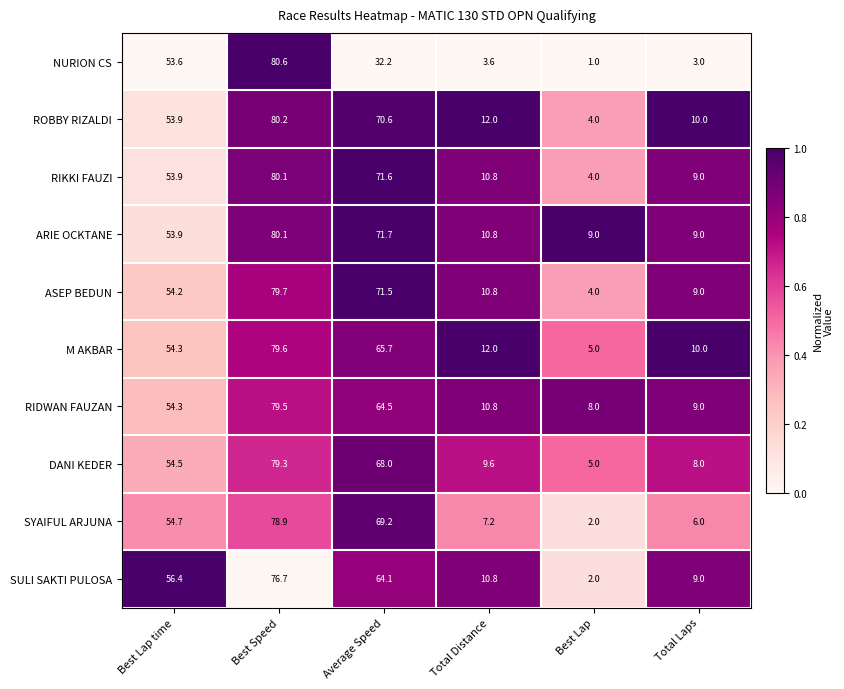

At which label does DANI KEDER reach its minimum?

Best Lap